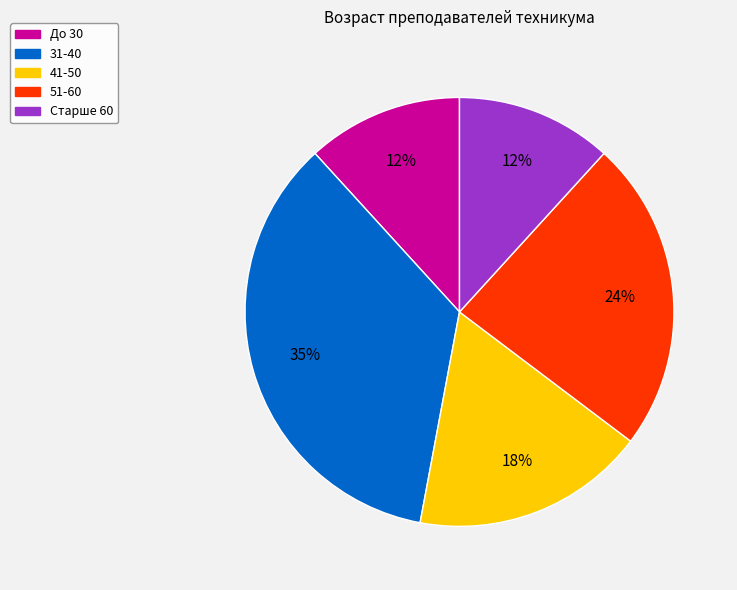

Does До 30 account for over 50% of the chart?

No